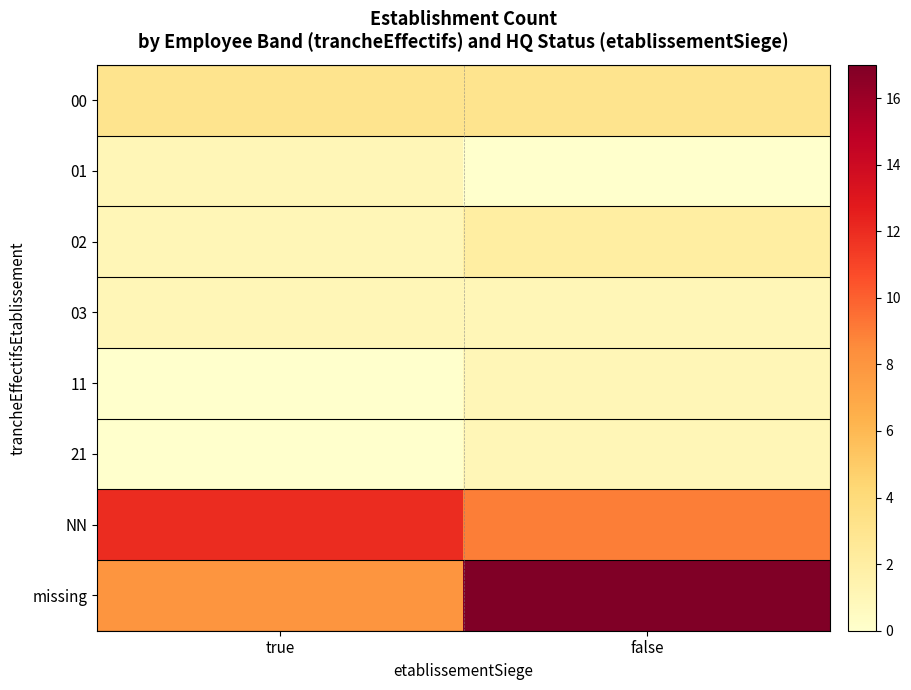

Reading left to right, extract all data points from this chart.

00: true=3	false=3
01: true=1	false=0
02: true=1	false=2
03: true=1	false=1
11: true=0	false=1
21: true=0	false=1
NN: true=12	false=9
missing: true=8	false=17